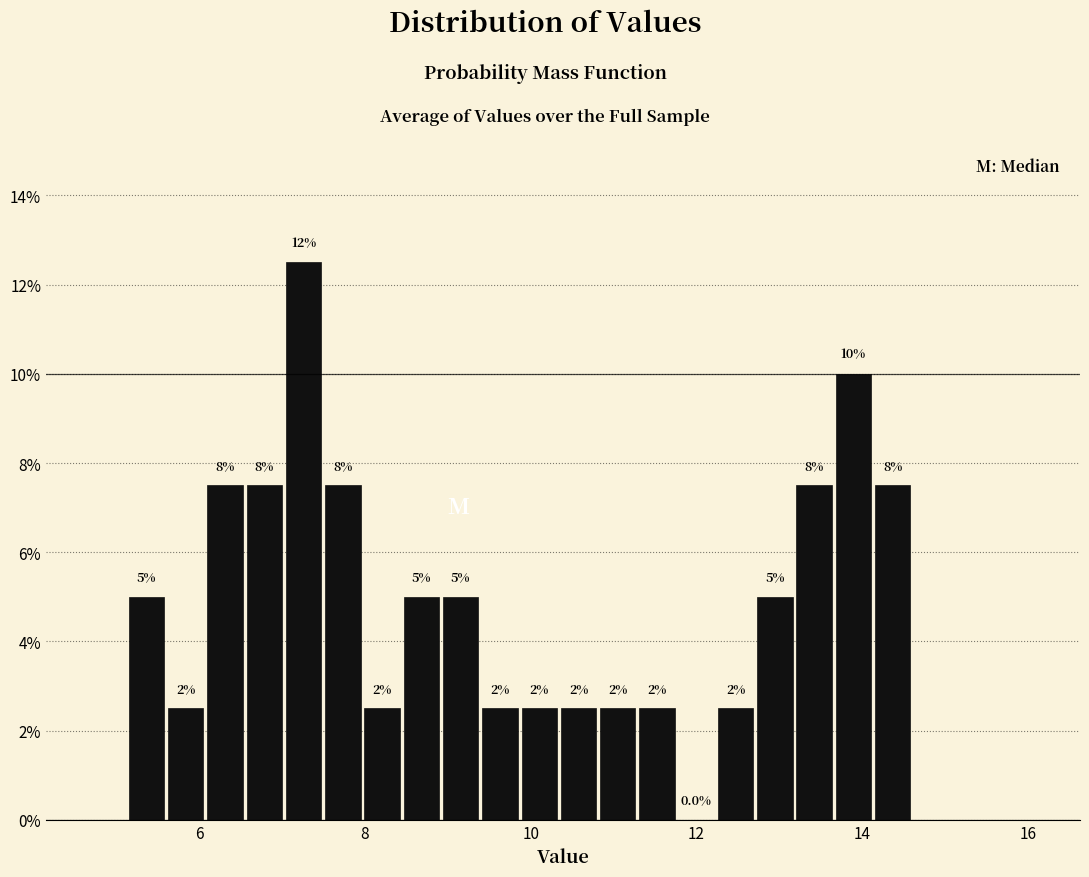

Around what value on the x-axis is the tallest bar? Give the approximate position of its centre, as read against the axis.

7.2